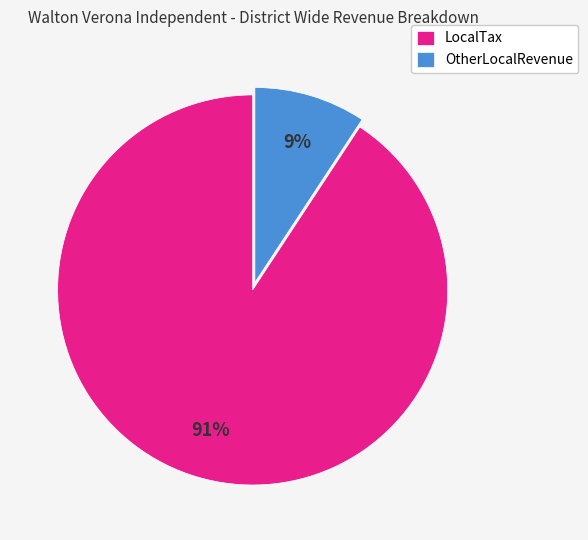

Which slice is the largest?

LocalTax